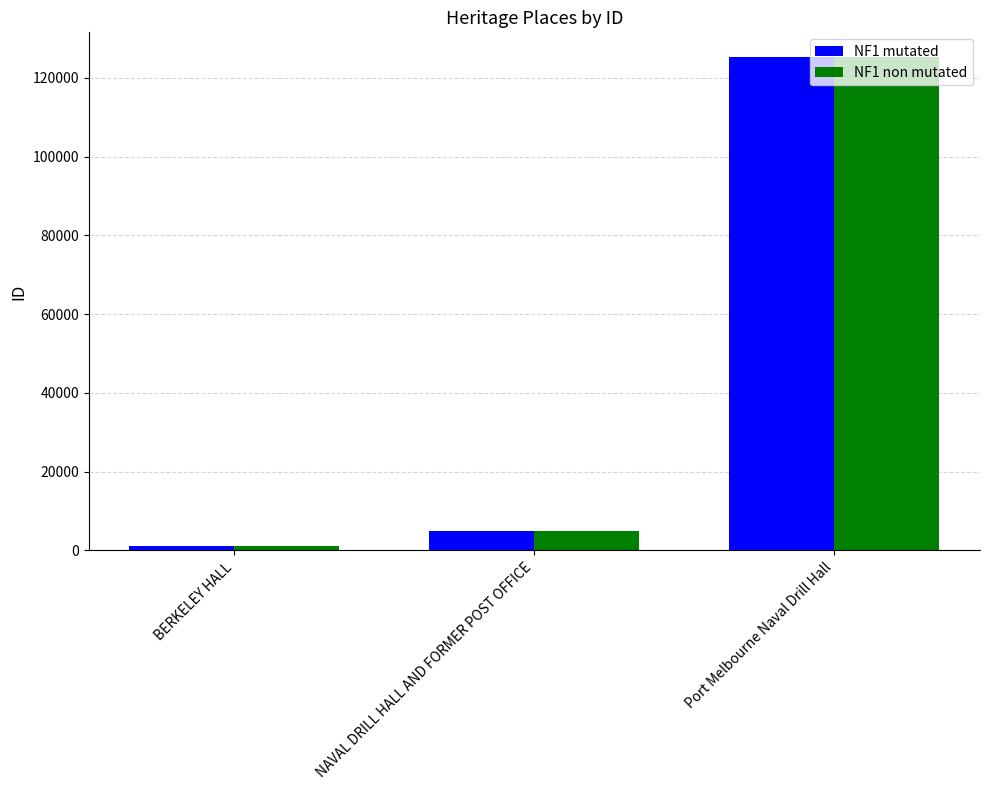

List the labels in order of NF1 non mutated value, largest first.

Port Melbourne Naval Drill Hall, NAVAL DRILL HALL AND FORMER POST OFFICE, BERKELEY HALL